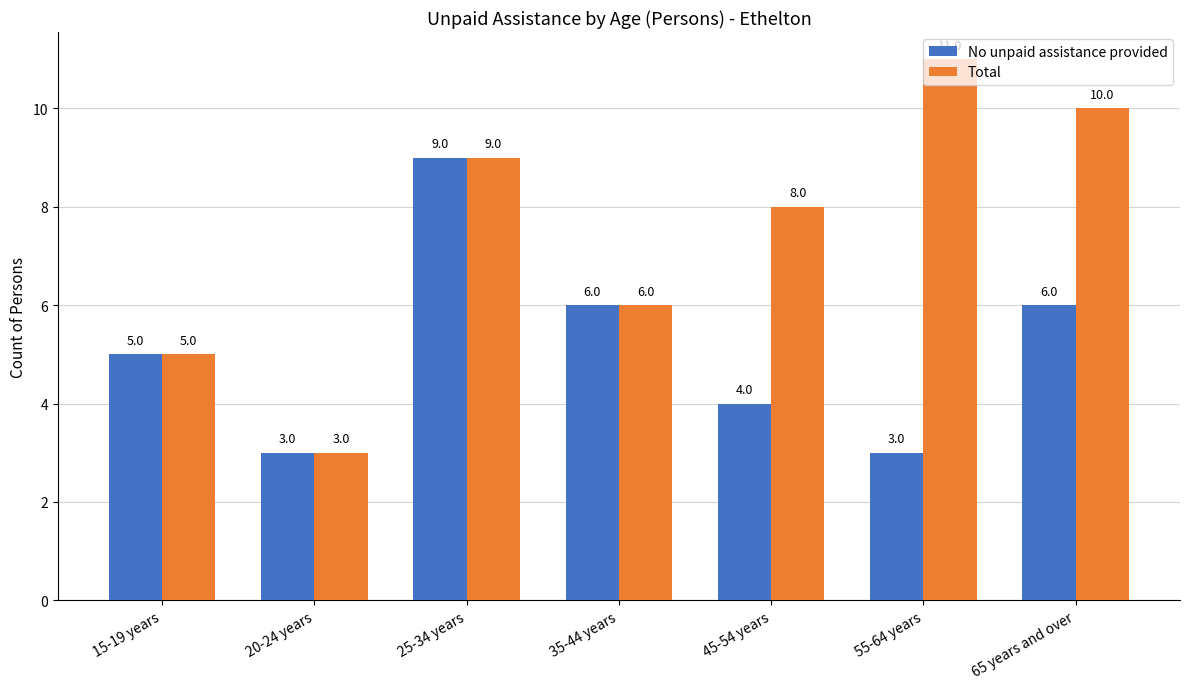

What is the total value across all series at 45-54 years?

12